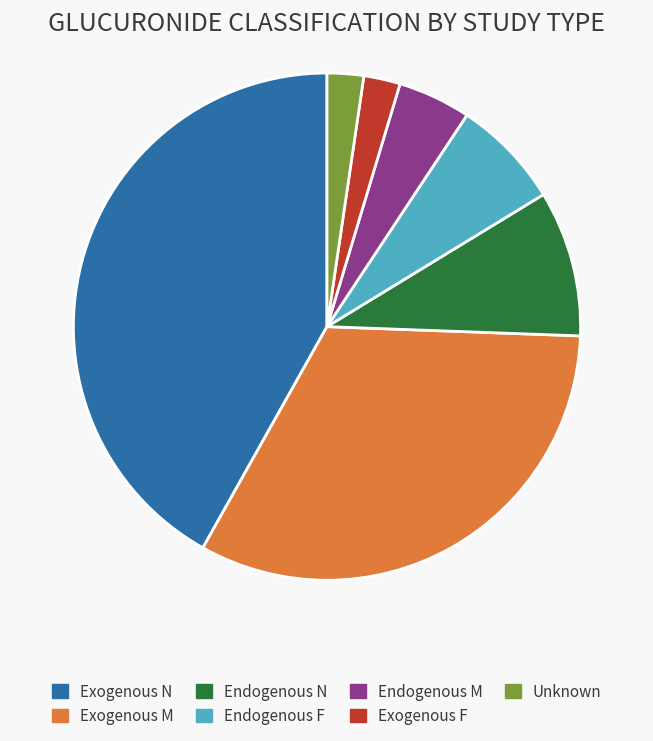

How many slices are in this pie chart?

7